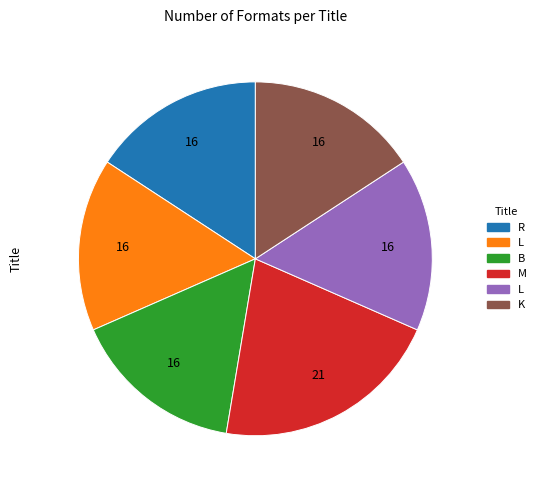

Does any single category account for the majority?

No